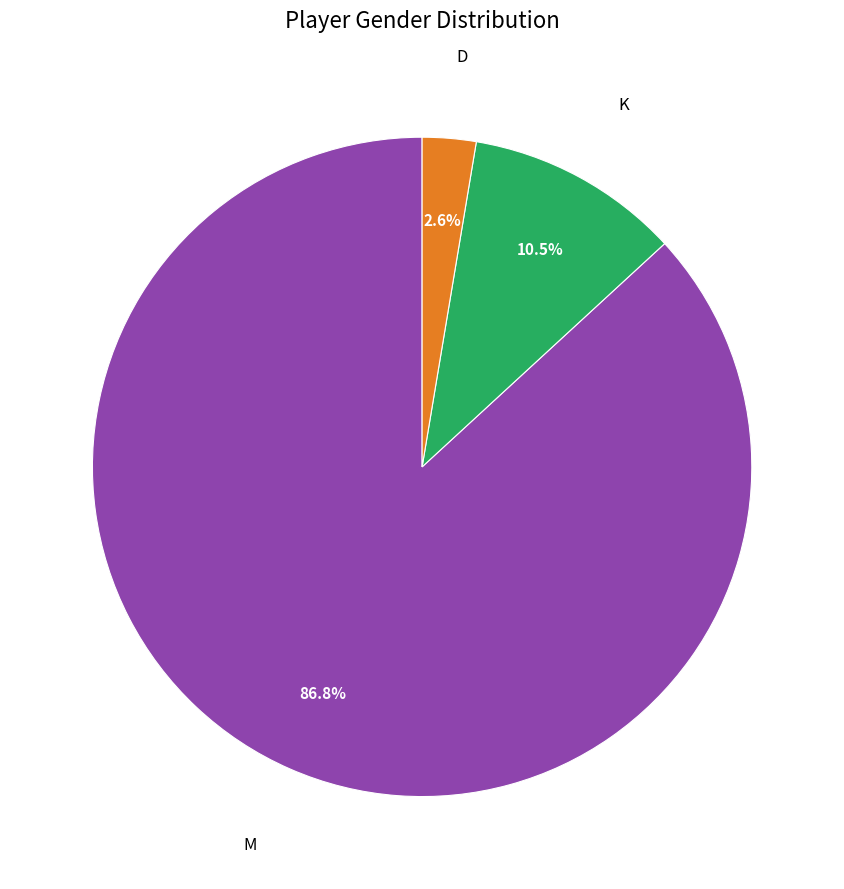

To the nearest percent, what is the difference between the largest and smallest slice percentages?

84%